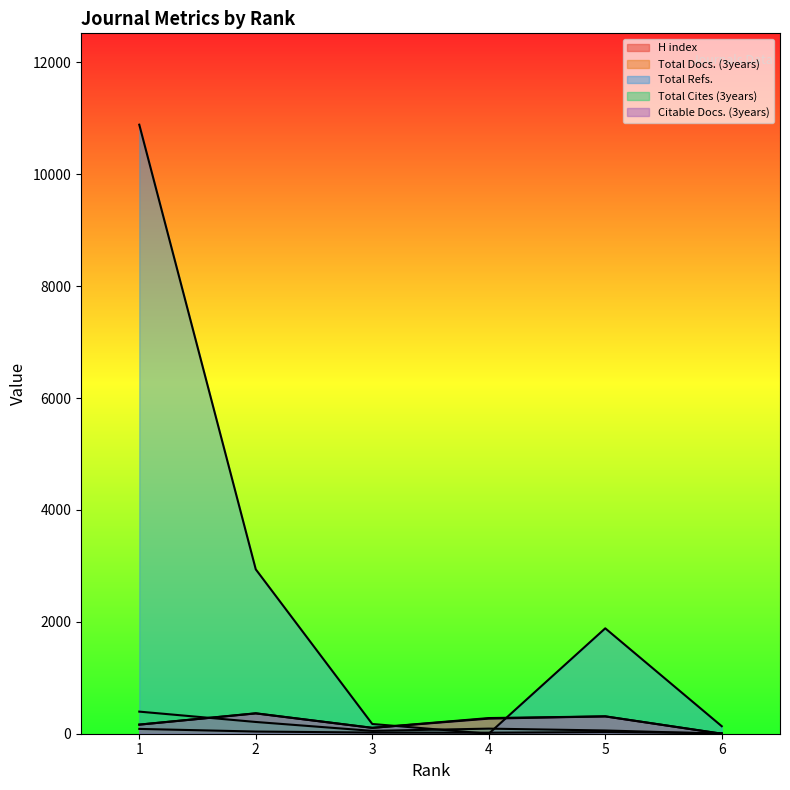

Which has a higher value, 4 or 1?

1